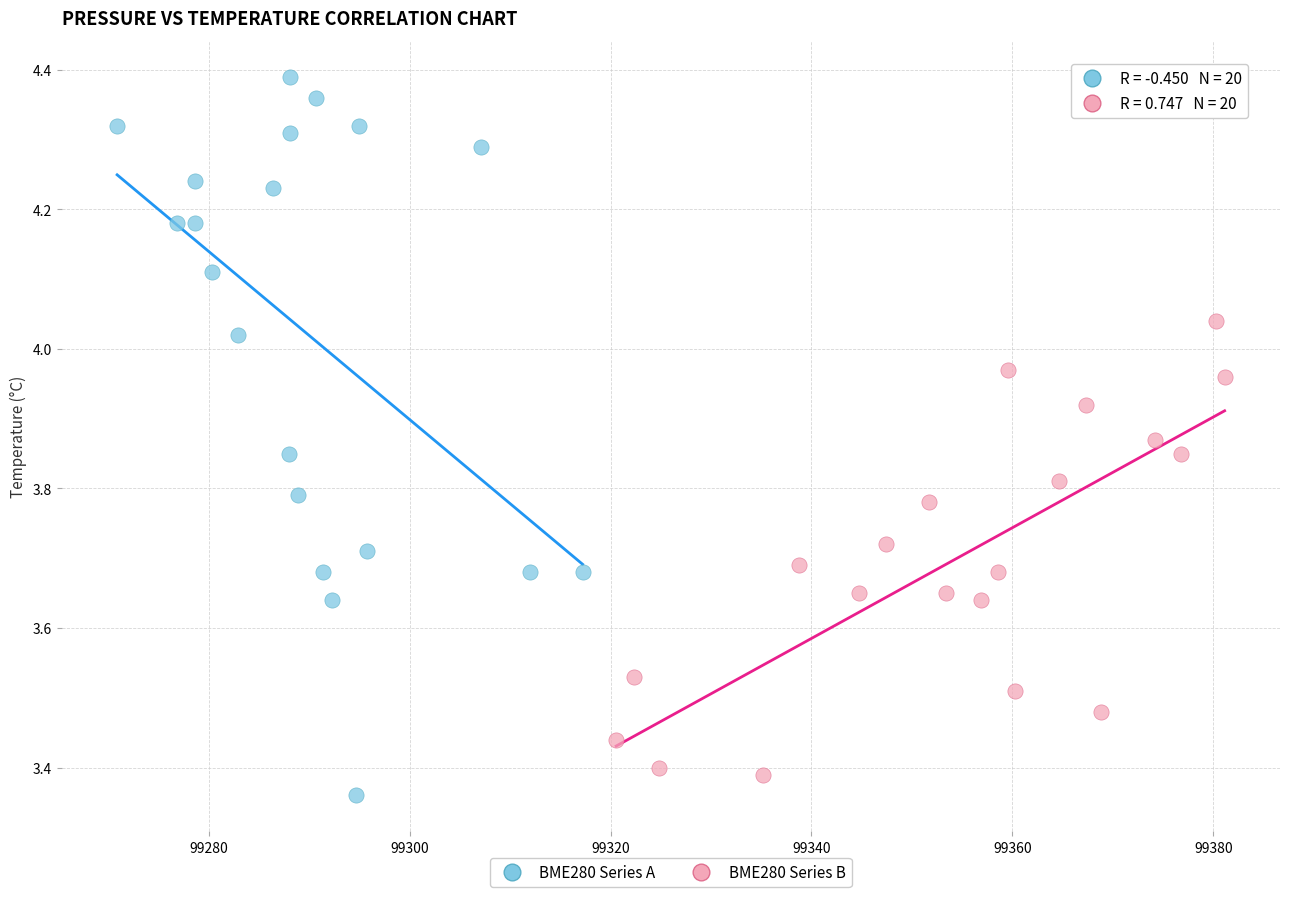

Which series has the largest Y range (max minus min)?

BME280 Series A